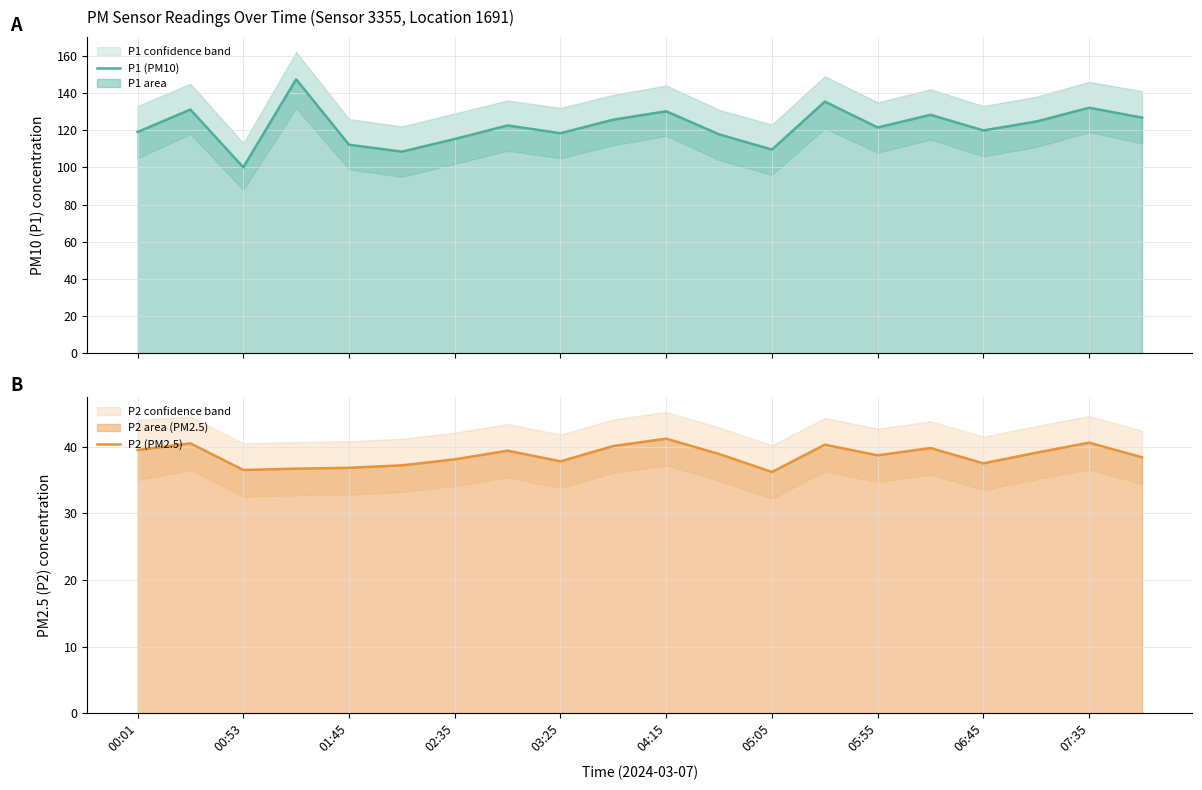

True or false: P1 (PM10) and P2 (PM2.5) intersect in this chart.

False